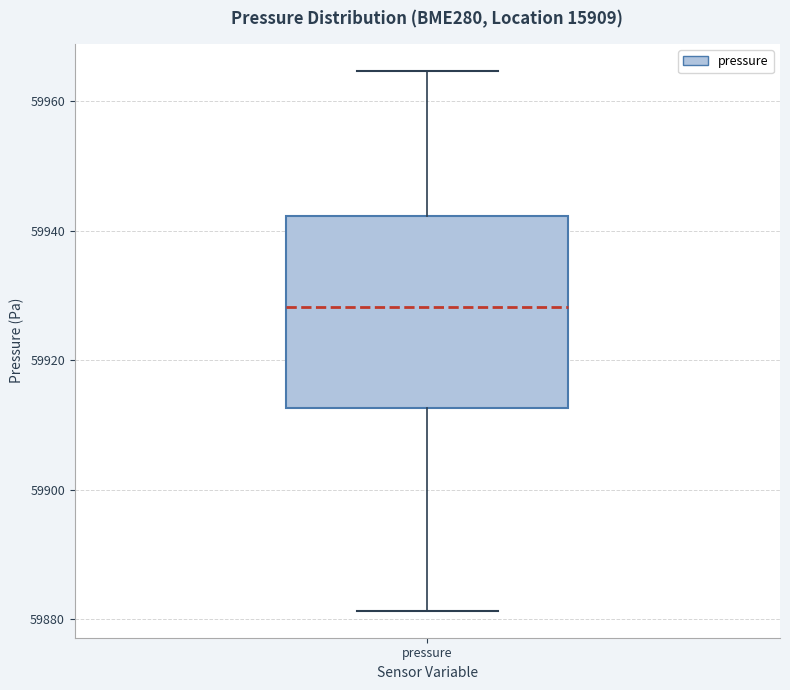

Where does the lower whisker of the box for pressure end on the y-axis? The values are not printed on the chart, so give them approximately, as read against the axis.

59882